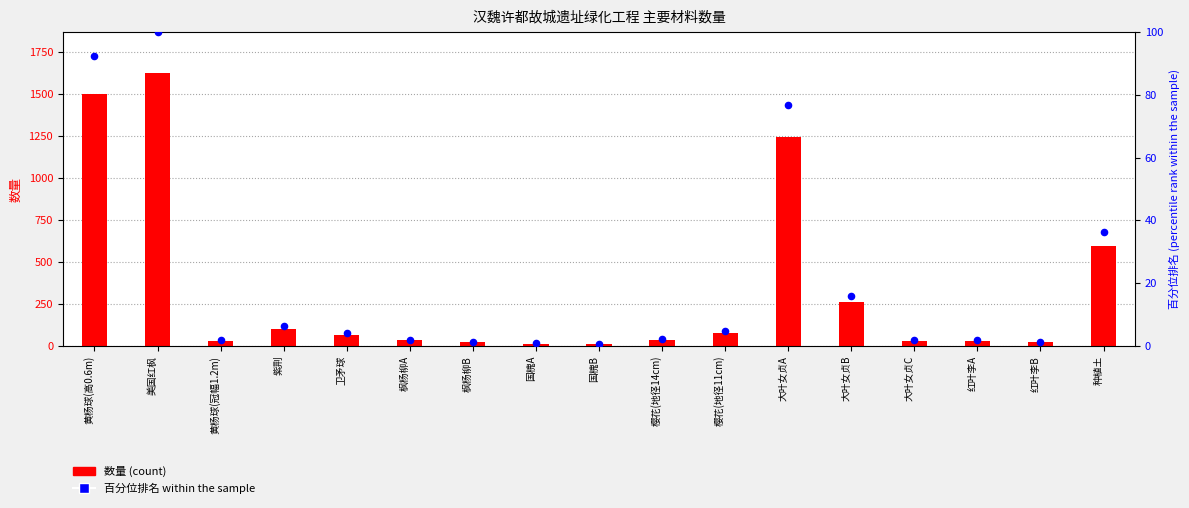

Which series has the largest total across all categories?

数量 (count)